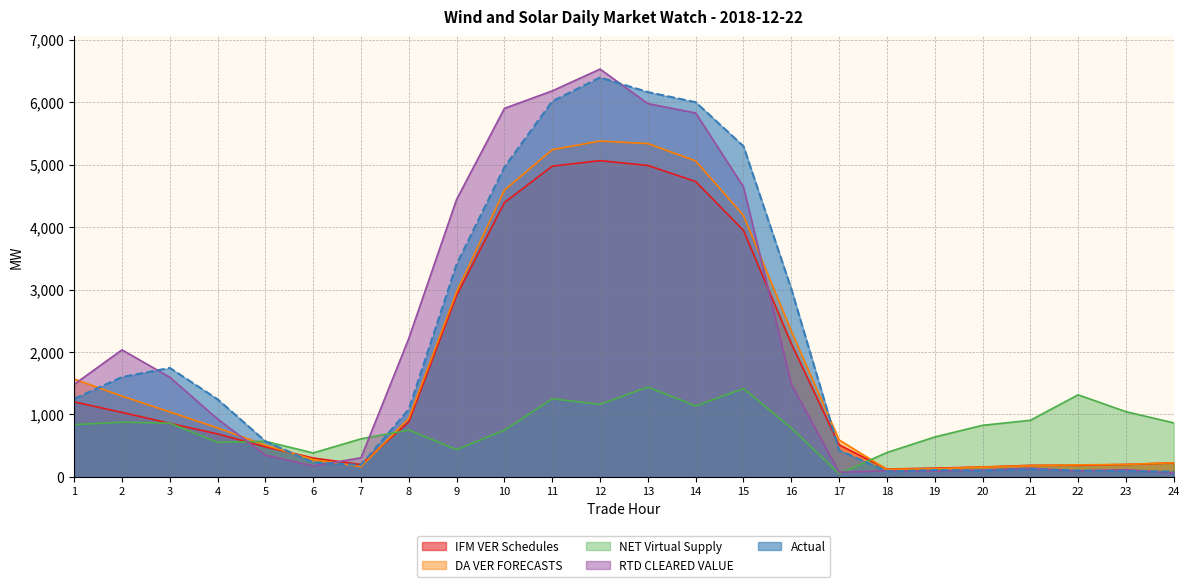

At which label does Actual first exceed 1243?

1